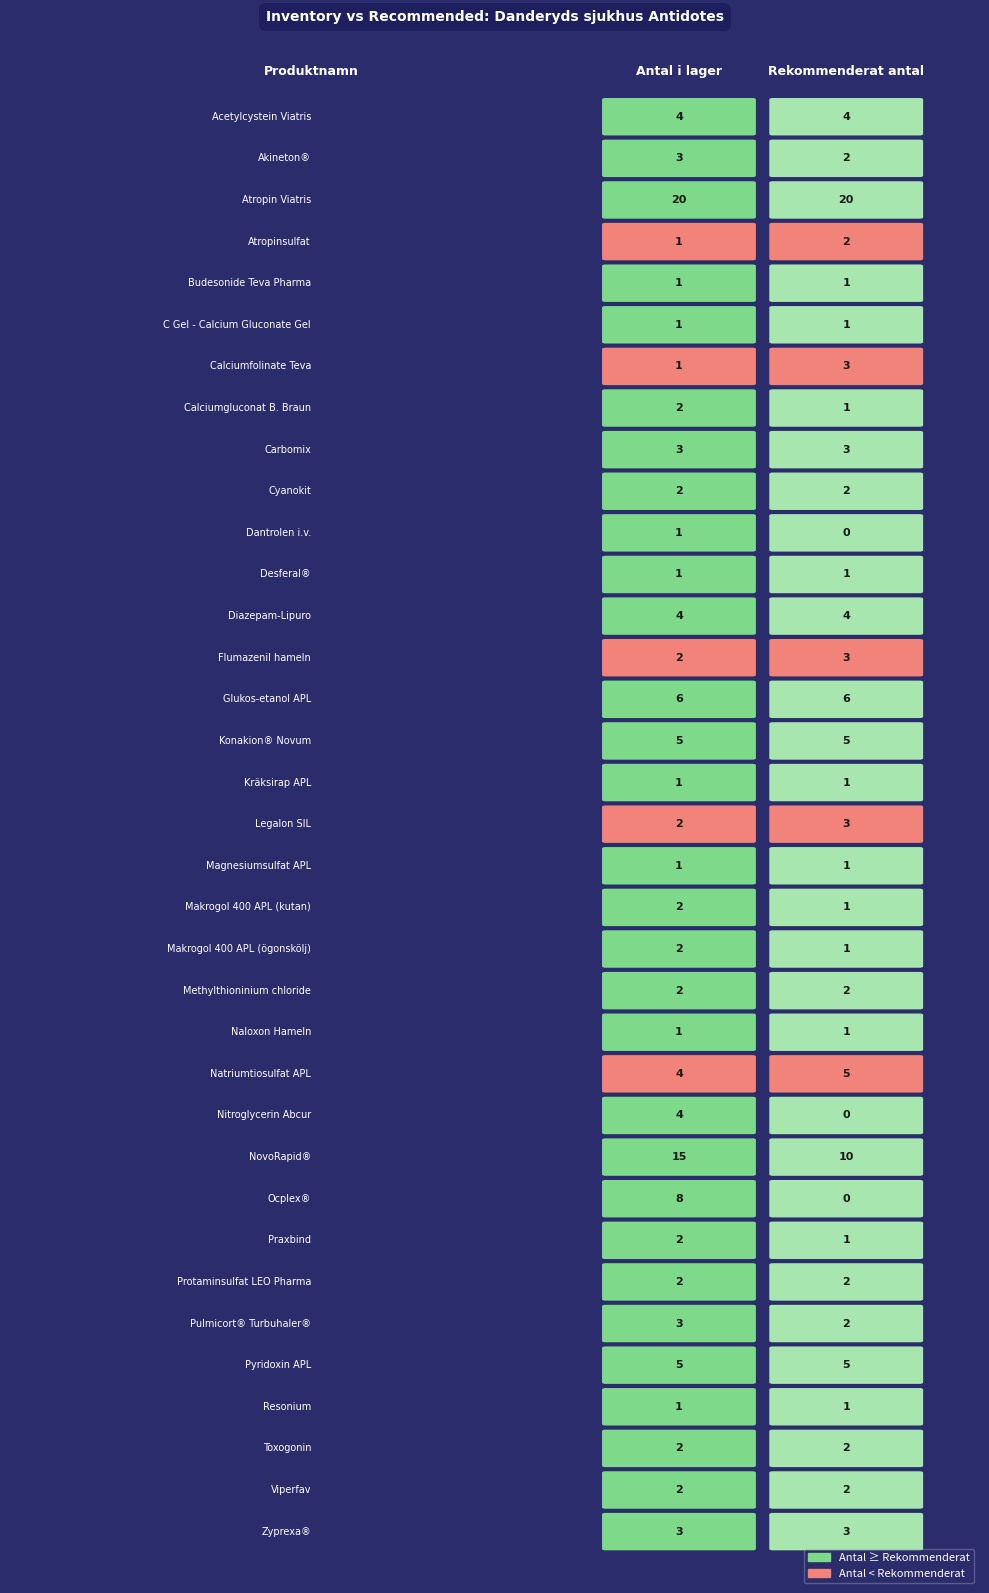

At 0, list the series in order from smallest to largest.

Atropinsulfat, Budesonide Teva Pharma, C Gel - Calcium Gluconate Gel, Calciumfolinate Teva, Dantrolen i.v., Desferal®, Kräksirap APL, Magnesiumsulfat APL, Naloxon Hameln, Resonium, Calciumgluconat B. Braun, Cyanokit, Flumazenil hameln, Legalon SIL, Makrogol 400 APL (kutan), Makrogol 400 APL (ögonskölj), Methylthioninium chloride, Praxbind, Protaminsulfat LEO Pharma, Toxogonin, Viperfav, Akineton®, Carbomix, Pulmicort® Turbuhaler®, Zyprexa®, Acetylcystein Viatris, Diazepam-Lipuro, Natriumtiosulfat APL, Nitroglycerin Abcur, Konakion® Novum, Pyridoxin APL, Glukos-etanol APL, Ocplex®, NovoRapid®, Atropin Viatris